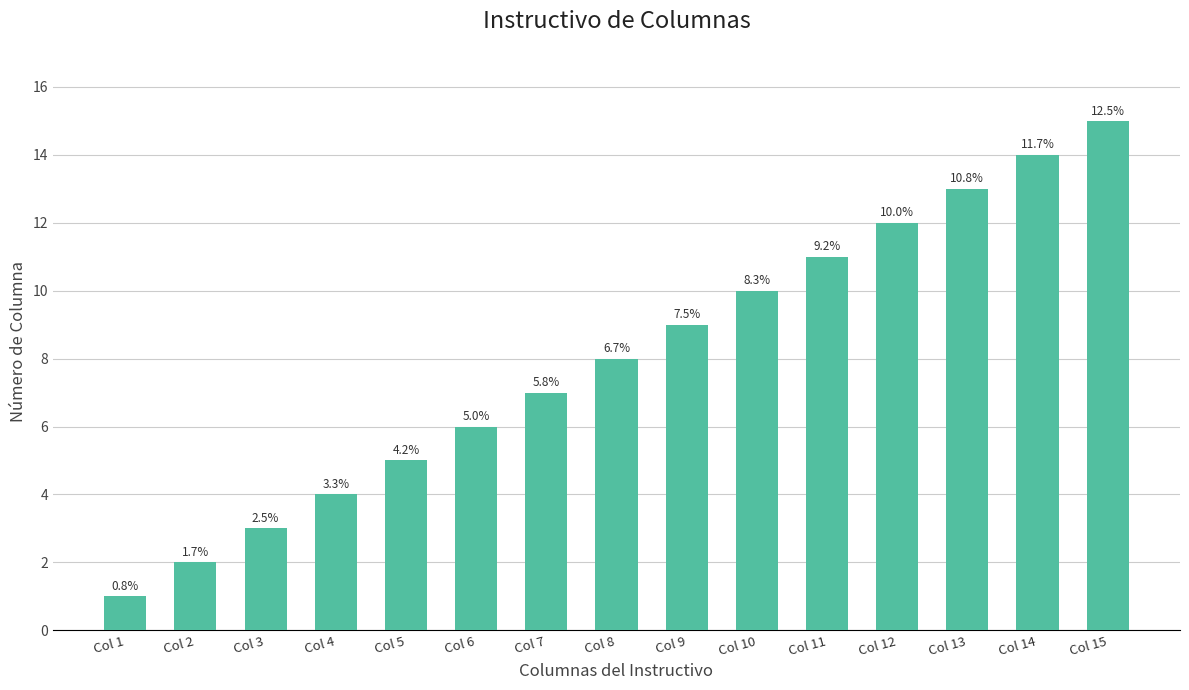

Are the bars grouped side by side (vs. stacked)?

No